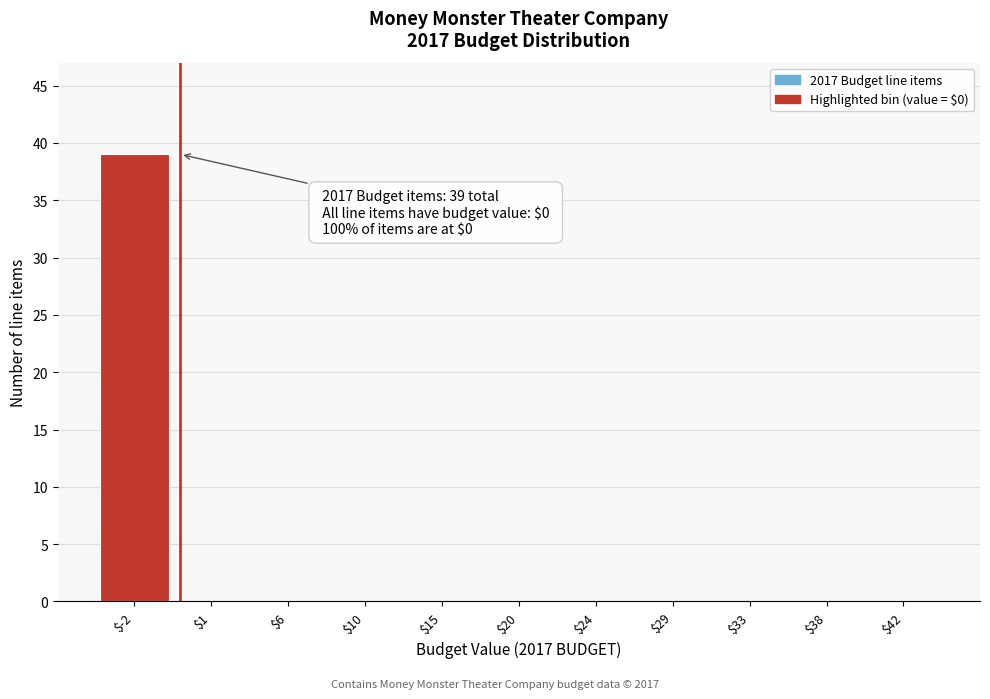

Which category has the highest value across all series?

$-2